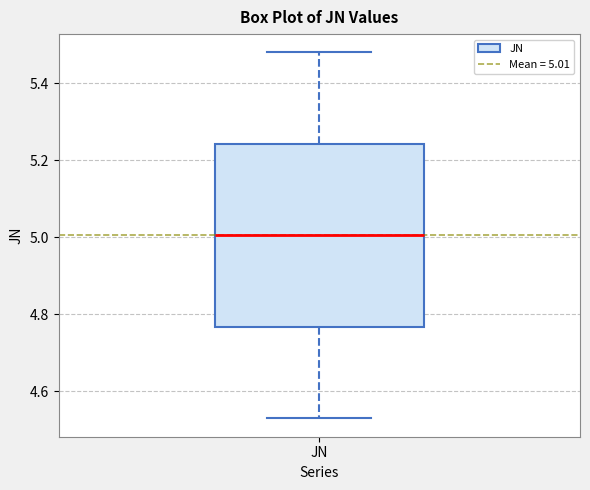

Where does the upper whisker of the box for JN end on the y-axis? The values are not printed on the chart, so give them approximately, as read against the axis.

5.48